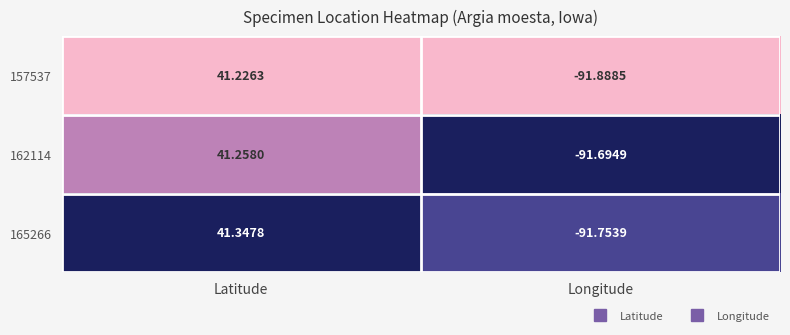

At which label does 165266 reach its minimum?

Longitude